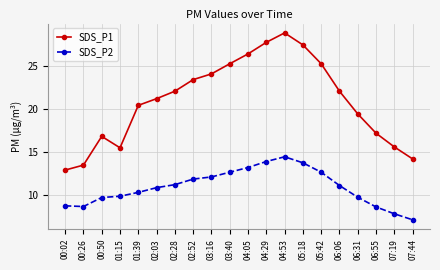

What is the label of the 5th point from the left?

01:39